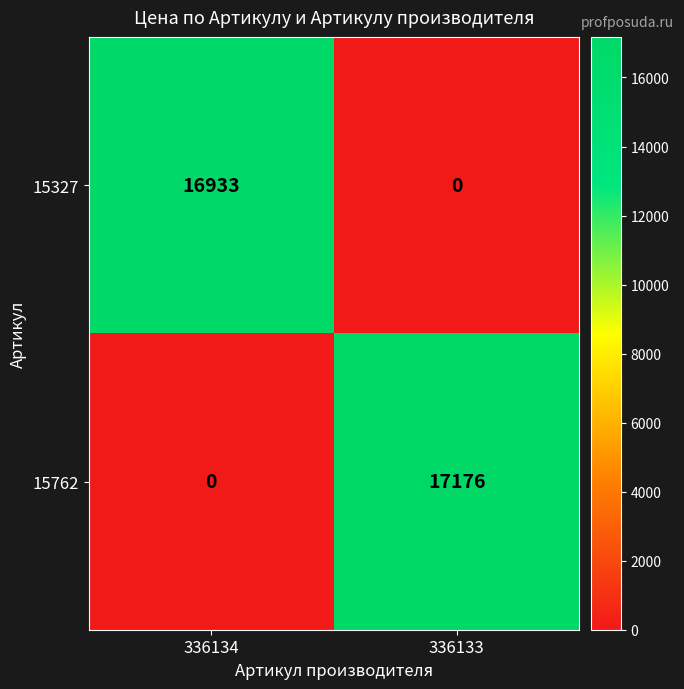

What is the sum of all 15762 values?

17176